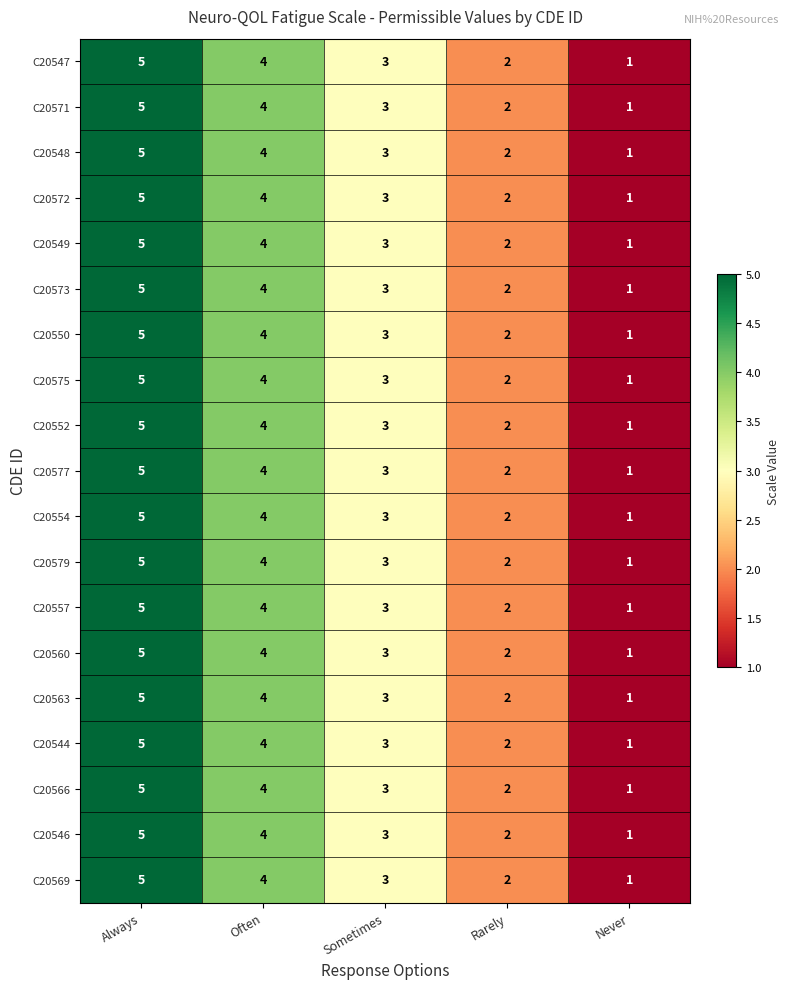

What is the total value across all series at Never?

19